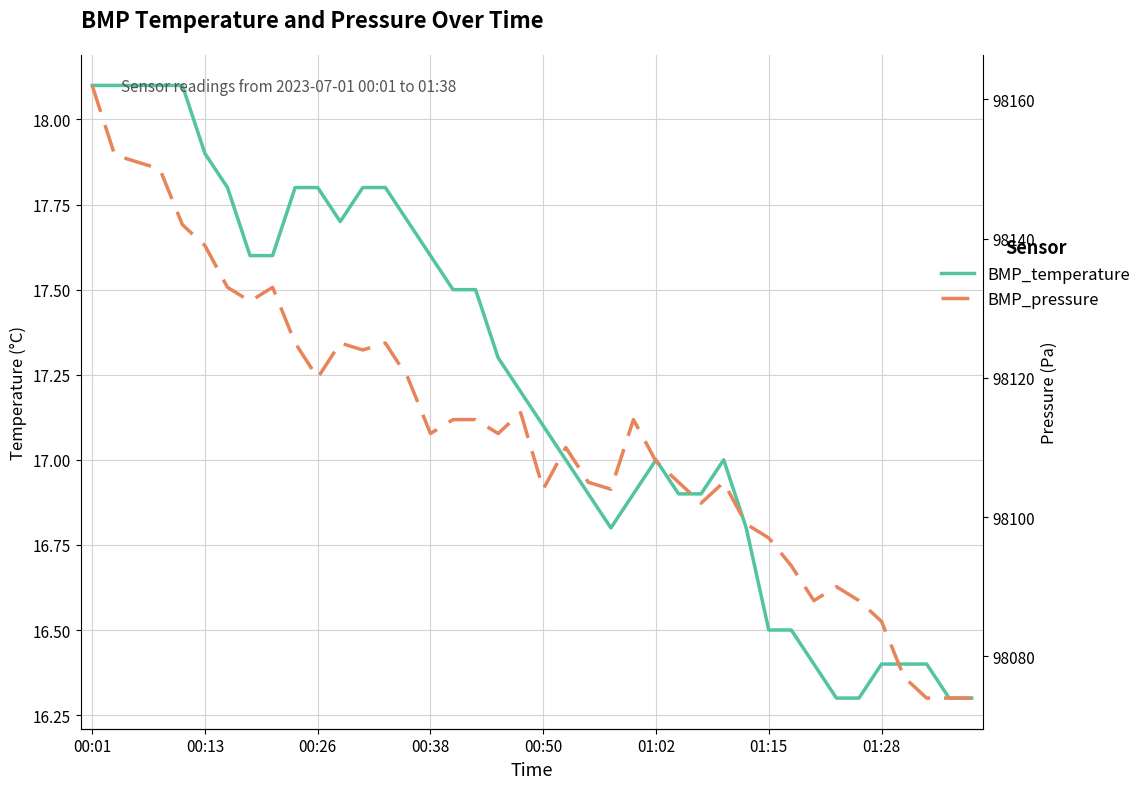

At which label does BMP_pressure reach its peak?

00:01